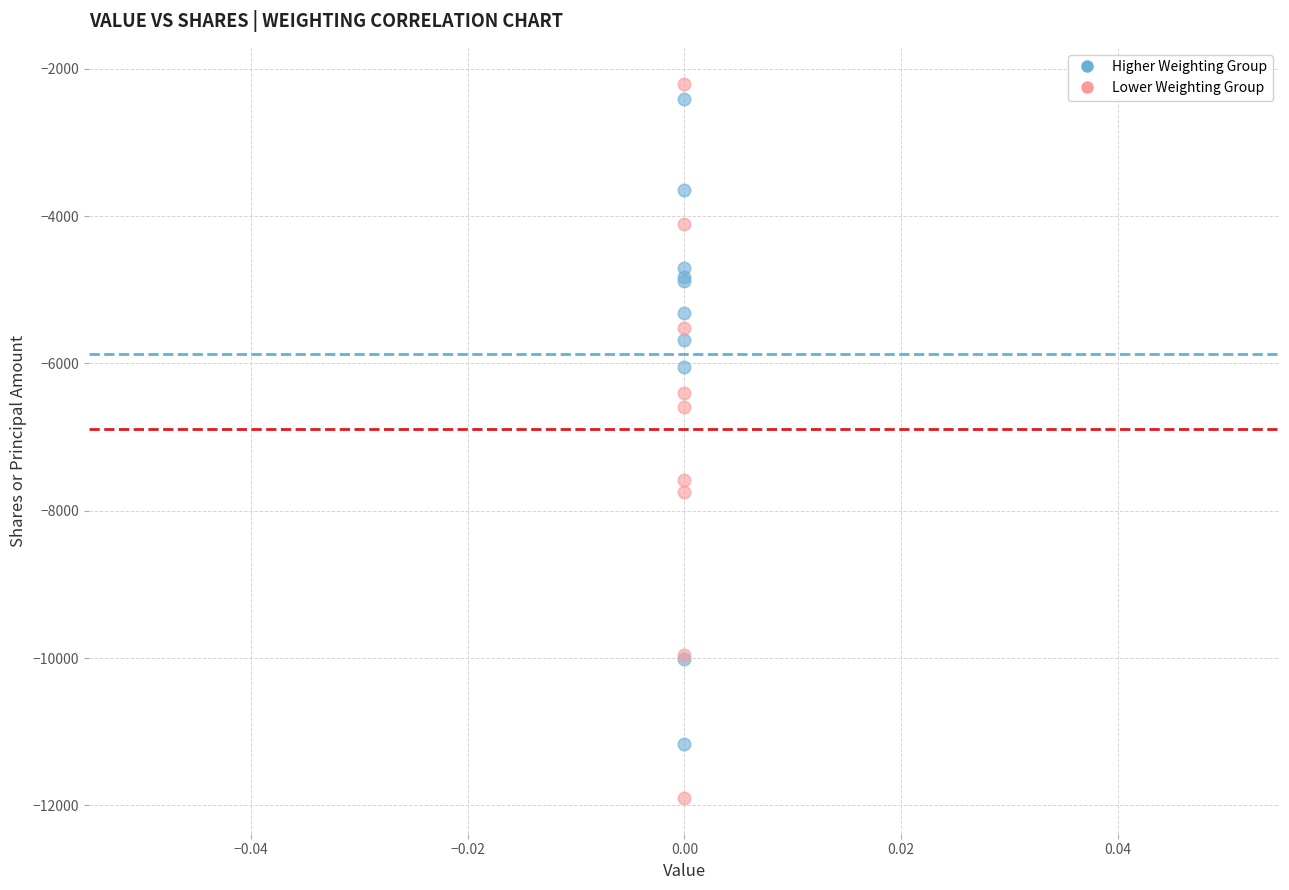

Which series has the largest Y range (max minus min)?

Lower Weighting Group